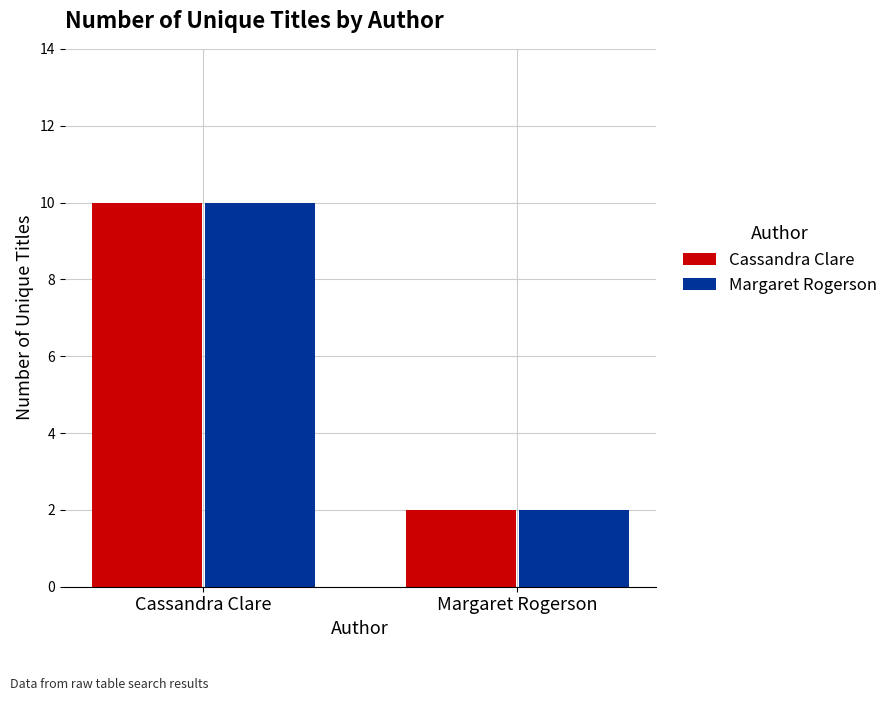

The value of Margaret Rogerson at Cassandra Clare is 10. True or false?

True